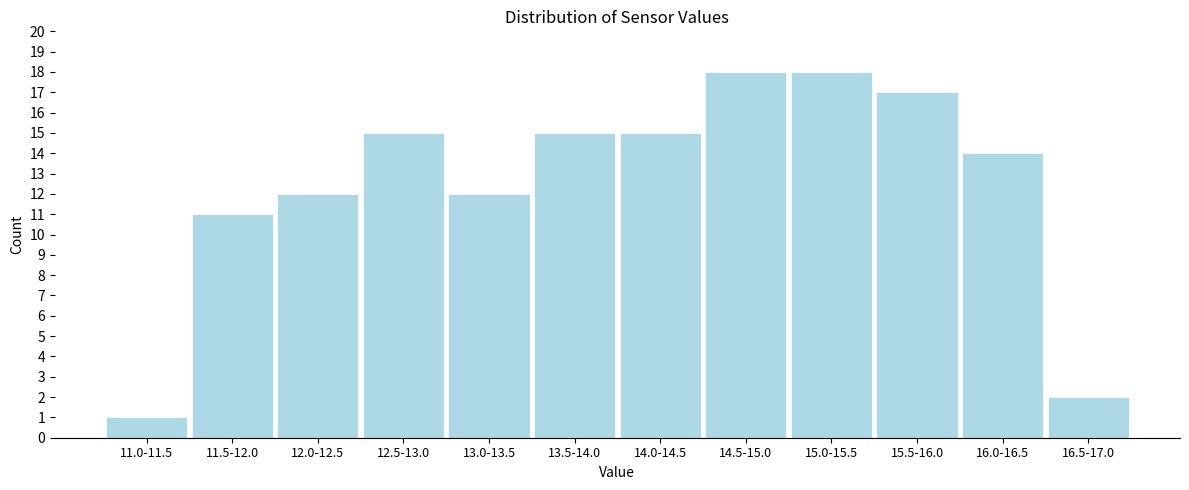

Reading right to left, extract all data points from this chart.

16.5-17.0=2	16.0-16.5=14	15.5-16.0=17	15.0-15.5=18	14.5-15.0=18	14.0-14.5=15	13.5-14.0=15	13.0-13.5=12	12.5-13.0=15	12.0-12.5=12	11.5-12.0=11	11.0-11.5=1